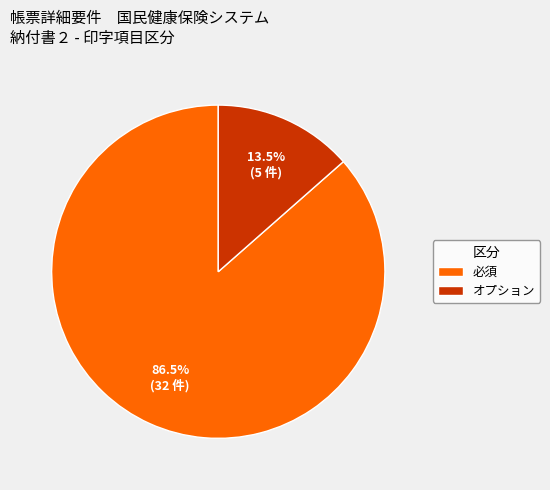

Which category has the biggest portion of the pie?

必須